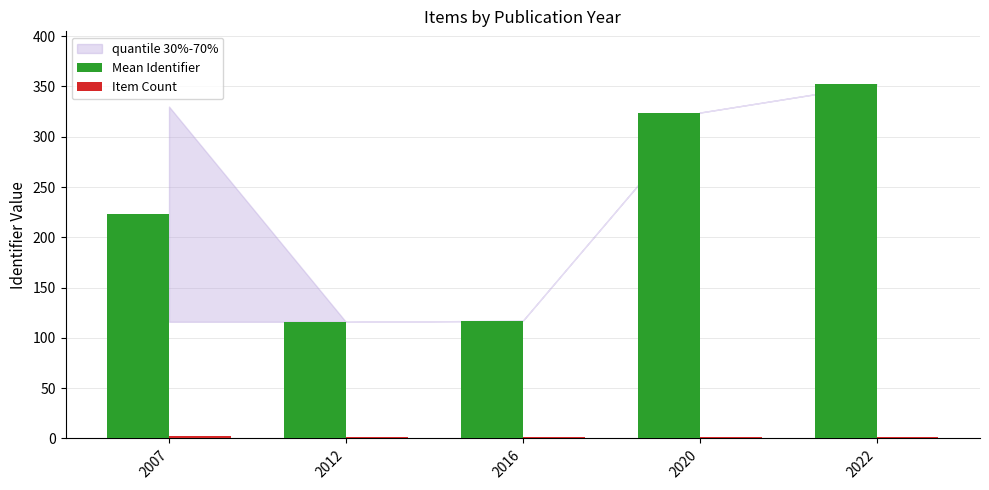

At which category is the sum across all series the highest?

2022